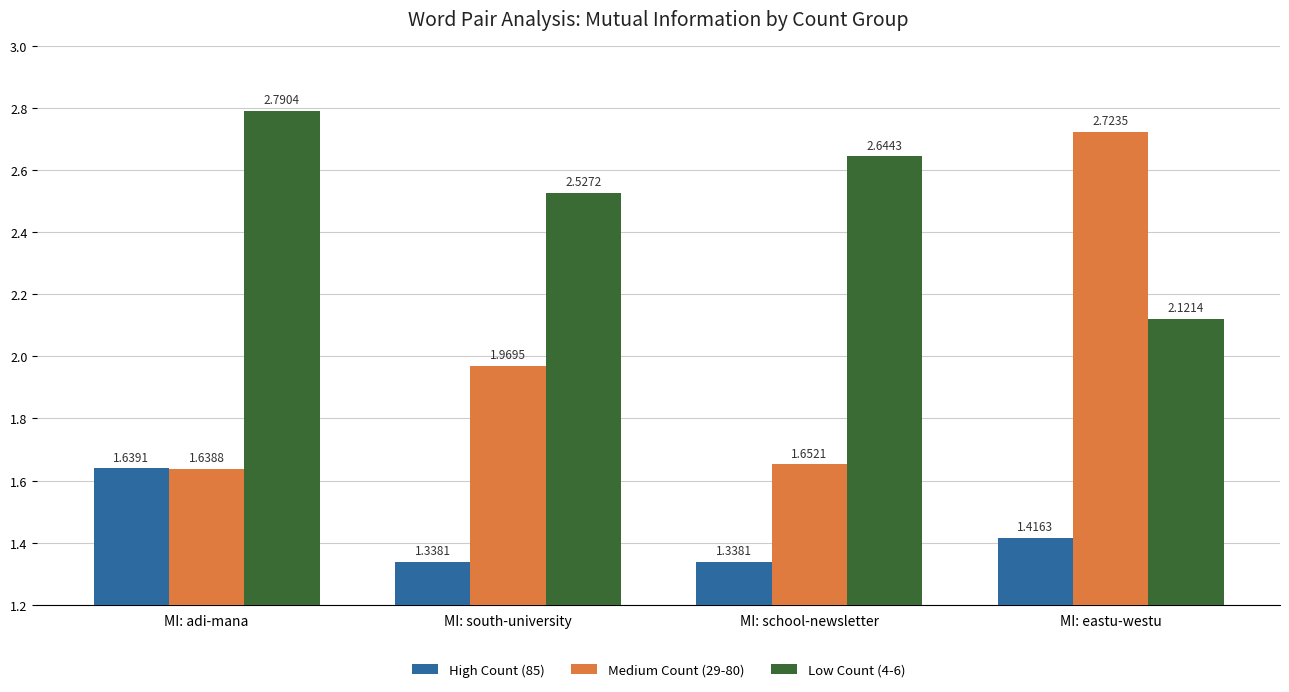

At MI: adi-mana, list the series in order from largest to smallest.

Low Count (4-6), High Count (85), Medium Count (29-80)